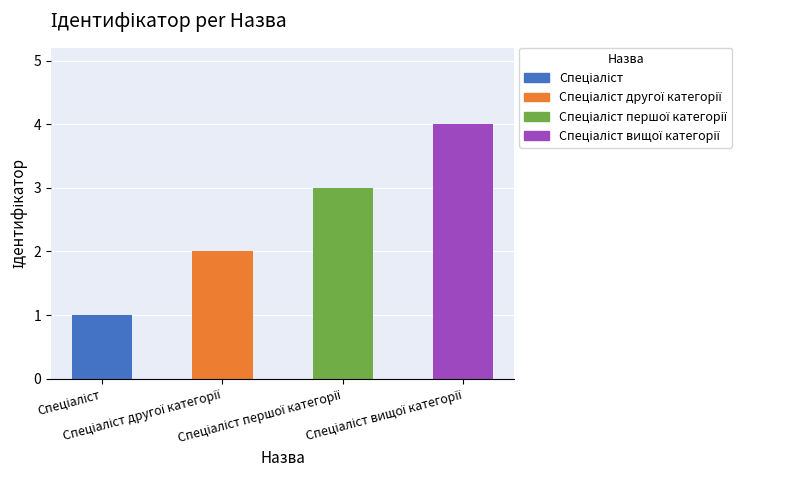

What is the greatest value displayed?

4